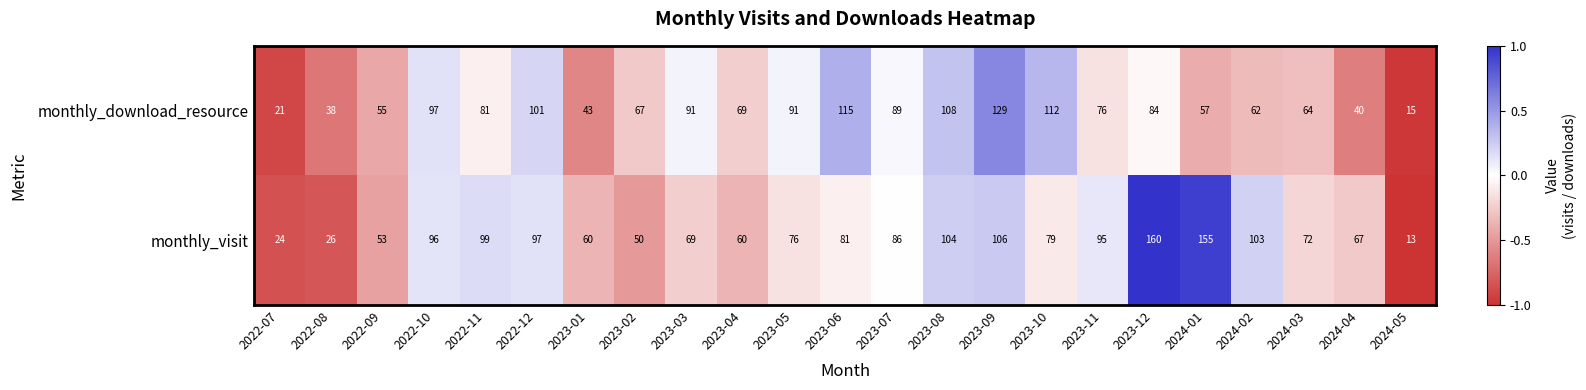

How many categories are shown in the chart?

23